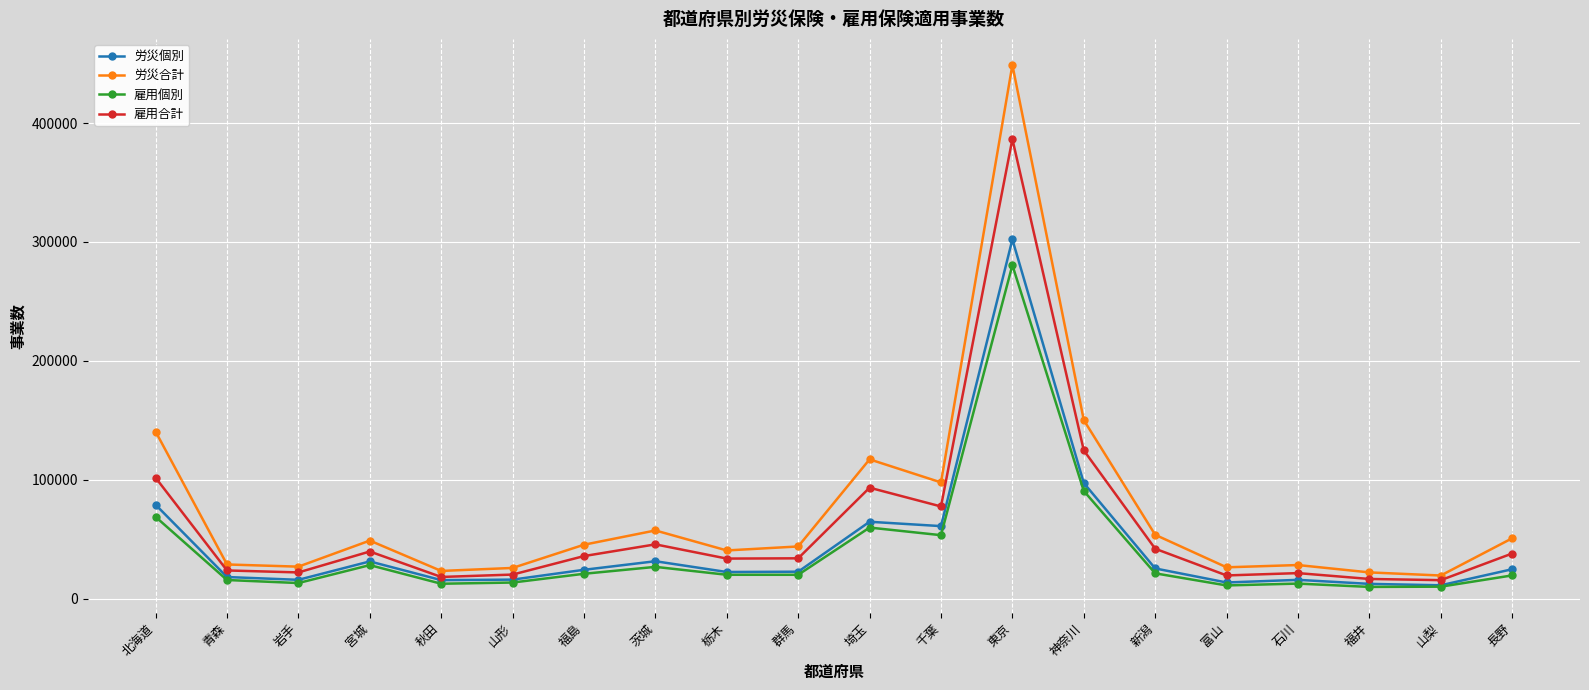

True or false: 雇用個別 has more than 2 points higher than both neighbors.

True